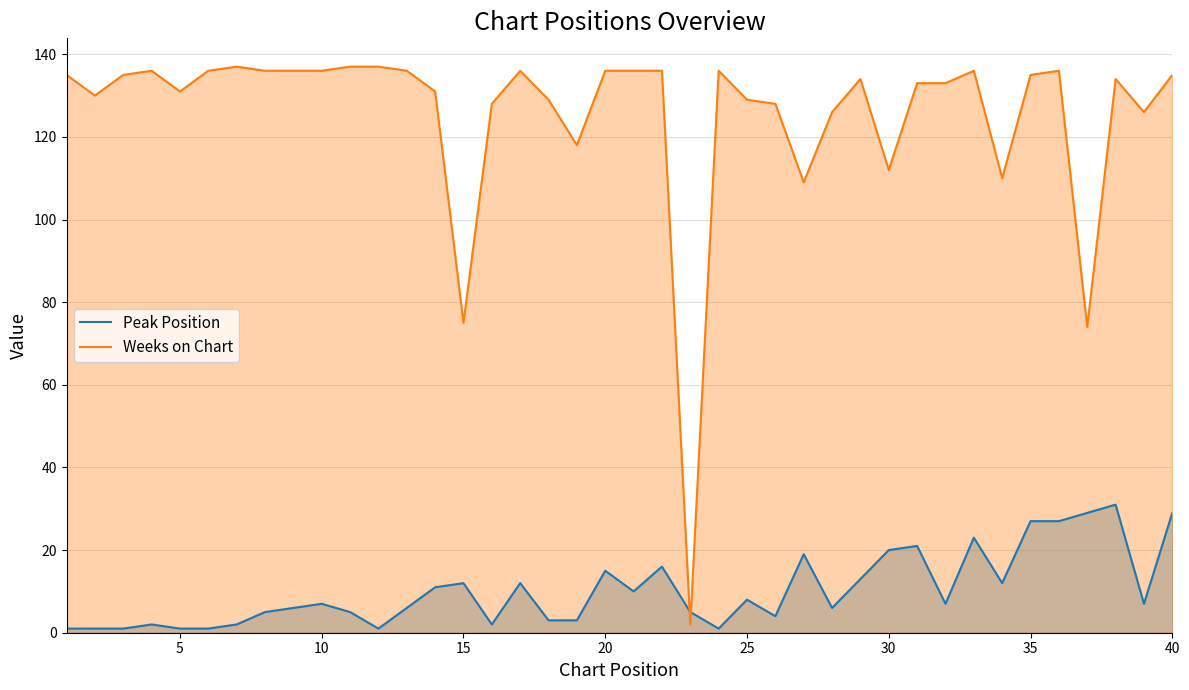

What is the sum of all Weeks on Chart values?

5011